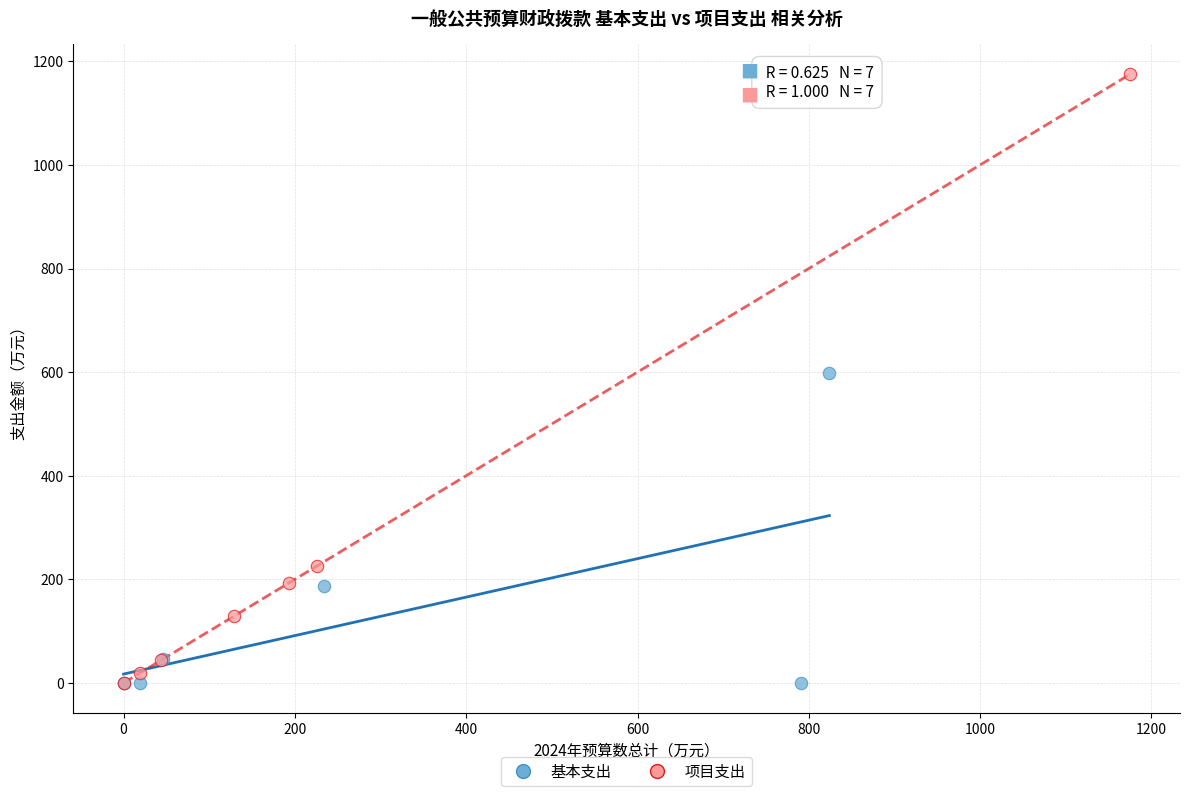

Which series reaches the maximum Y coordinate?

项目支出